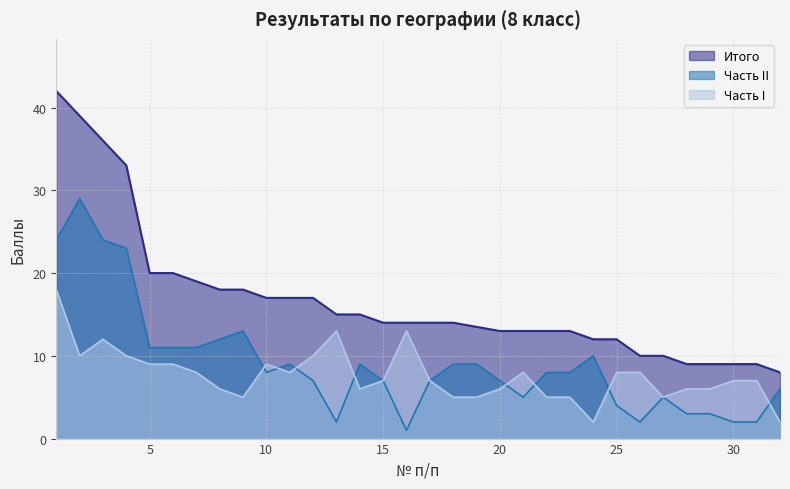

What is the maximum value shown in the chart?

42.0